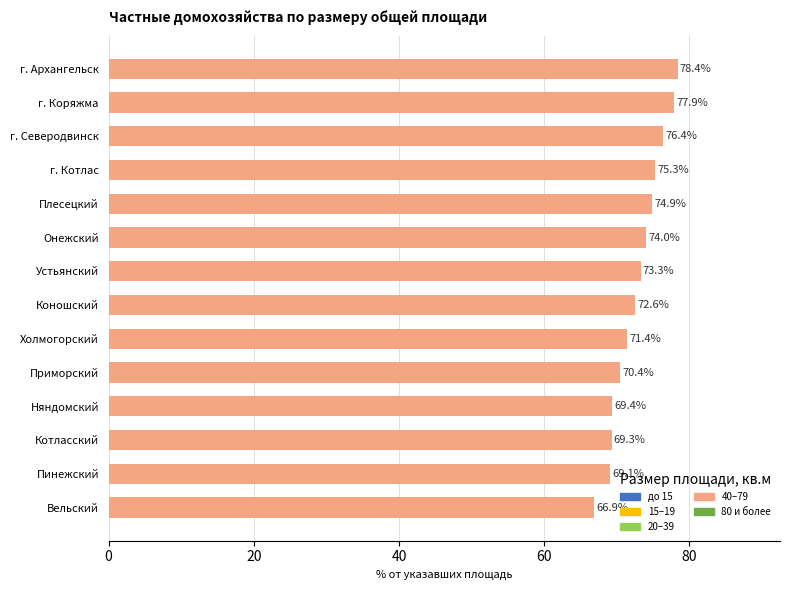

Reading top to bottom, what are all the values shown in this chart?

78.4	77.9	76.4	75.3	74.9	74.0	73.3	72.6	71.4	70.4	69.4	69.3	69.1	66.9